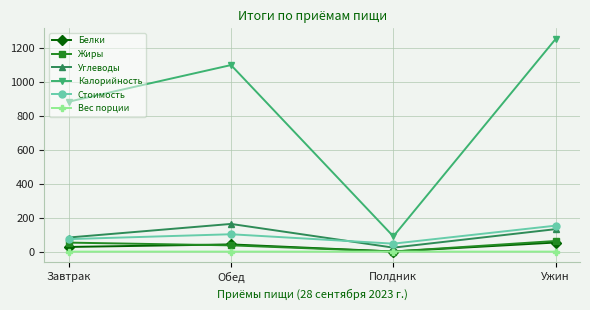

Which series has the largest range (max minus min)?

Калорийность